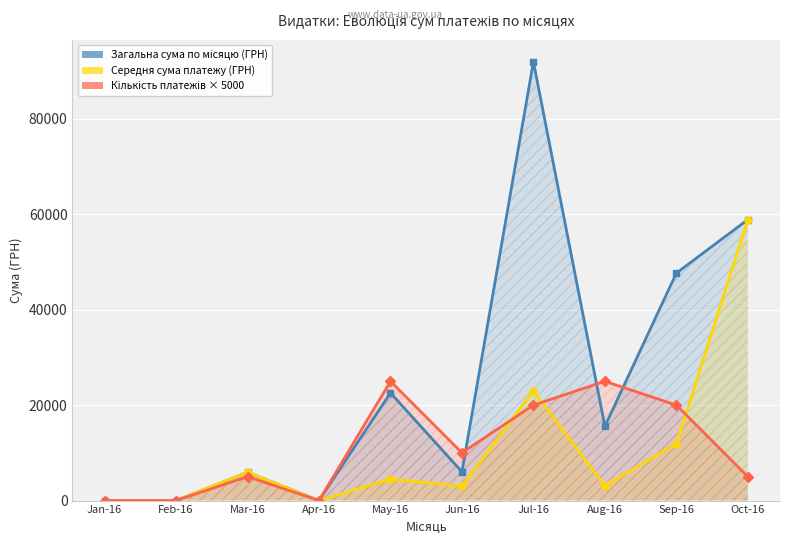

What are all the series names shown in the legend?

Загальна сума по місяцю (ГРН), Середня сума платежу (ГРН), Кількість платежів × 5000